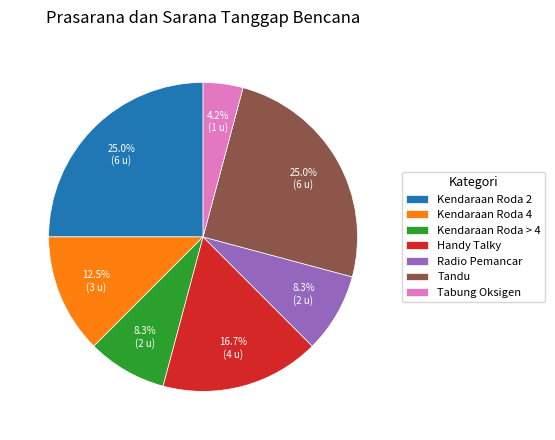

Between Tabung Oksigen and Kendaraan Roda 2, which is larger?

Kendaraan Roda 2